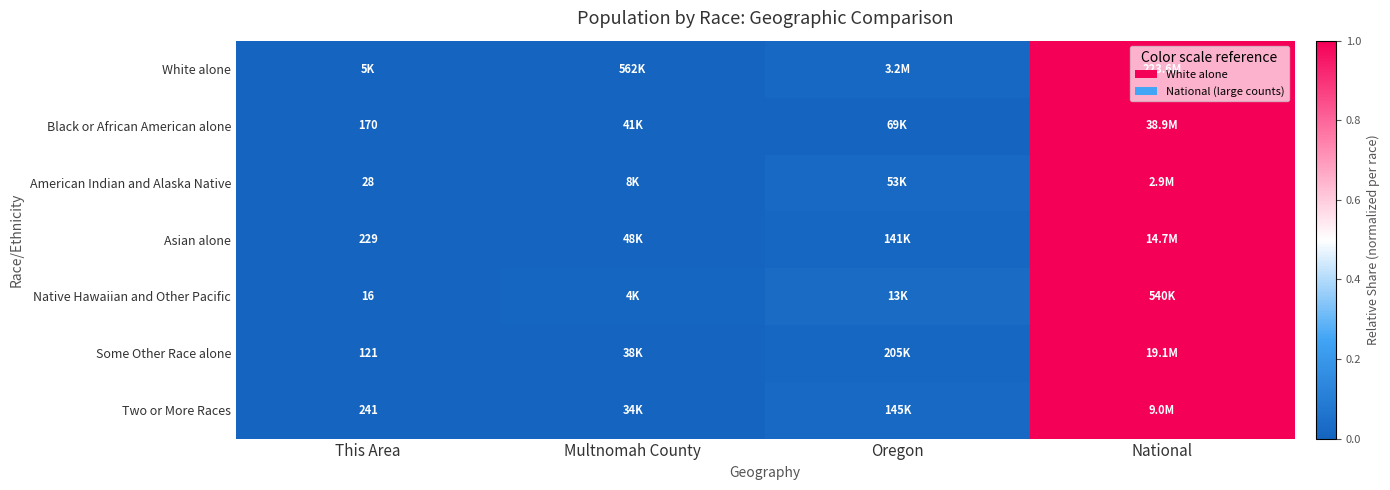

True or false: Black or African American alone has a value of 1.0 at National.

True